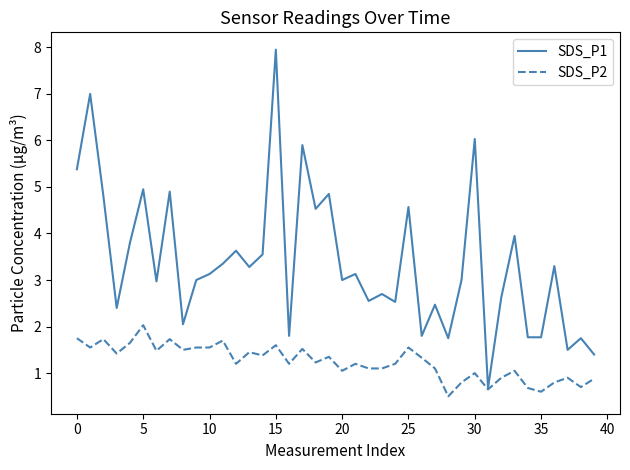

Which series has the largest range (max minus min)?

SDS_P1